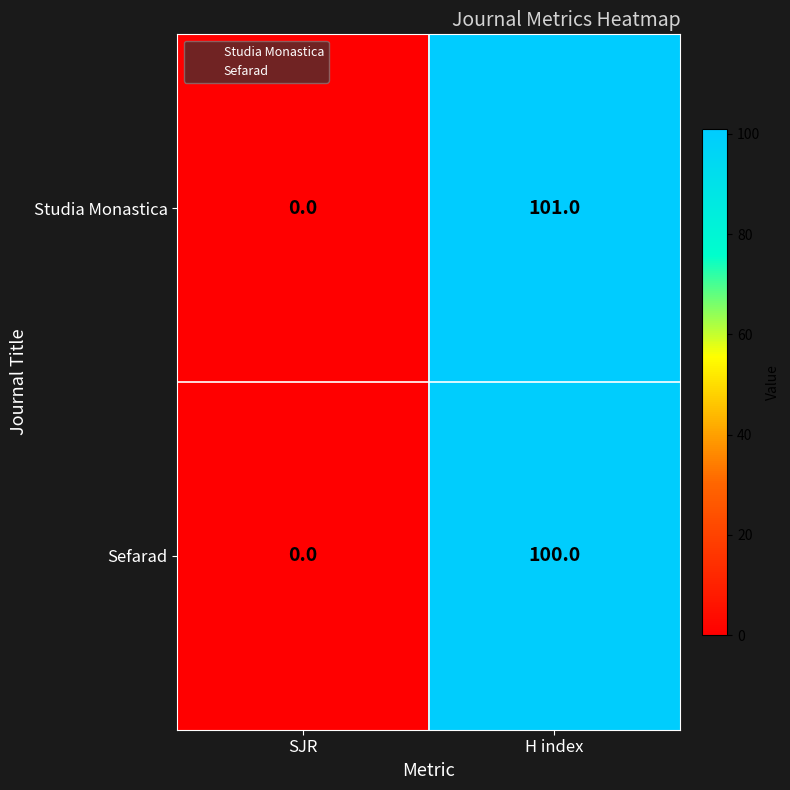

Is it true that Studia Monastica equals 0 at SJR?

True